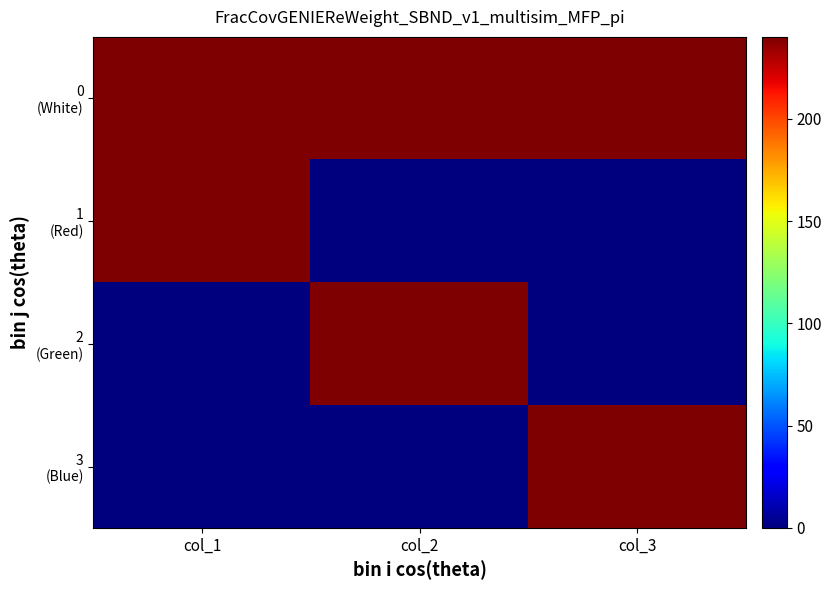

What is the total value across all series at col_3?

480